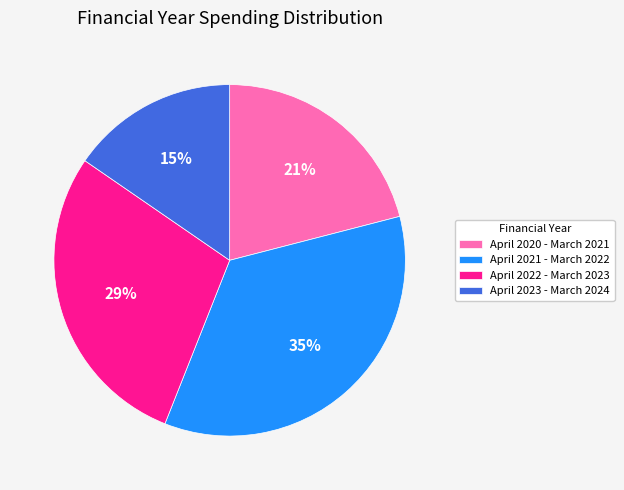

What percentage is the April 2023 - March 2024 slice, to the nearest percent?

15%